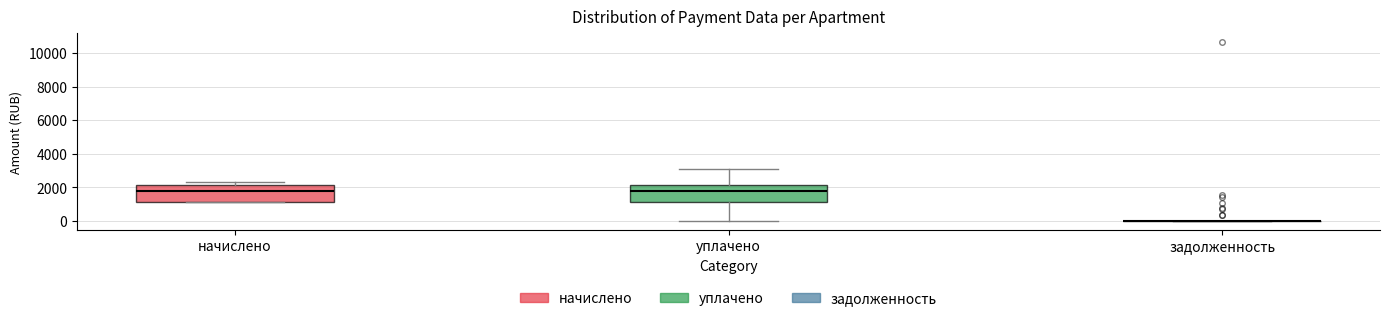

Reading left to right, transcribe this box plot: for each box, give where its median line is, the range the box spans, and where its two whiskers end, as read against the y-axis. The values are not printed on the chart, so give them approximately, as read against the axis.

начислено: median 1800, box 1200 to 2200, whiskers 1200 to 2400
уплачено: median 1800, box 1200 to 2200, whiskers 0 to 3000
задолженность: box collapsed to a line at 0, whiskers 0 to 0